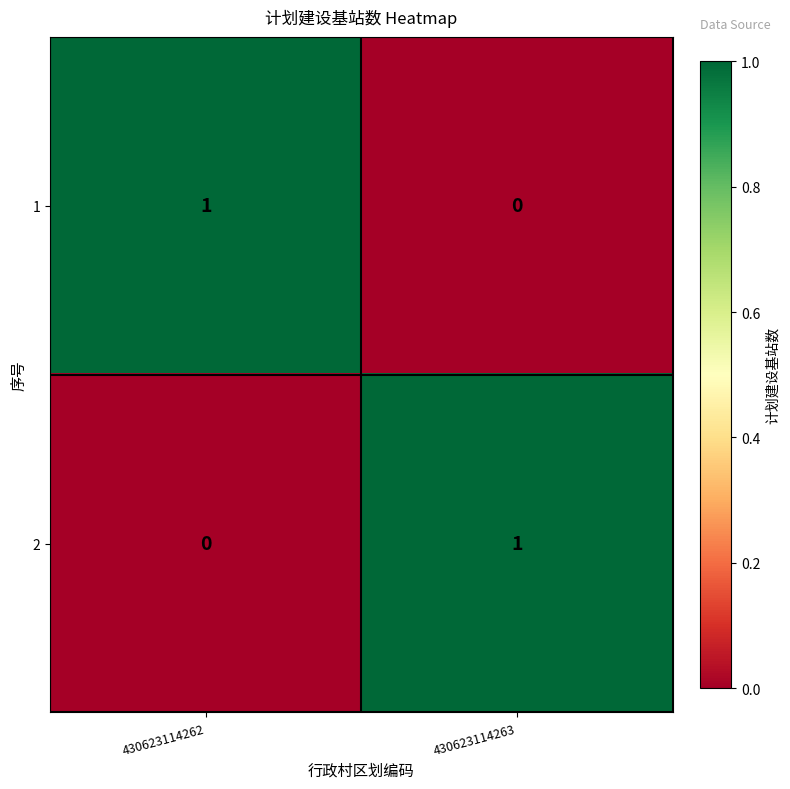

Reading left to right, transcribe all the data shown in this chart.

1: 430623114262=1	430623114263=0
2: 430623114262=0	430623114263=1